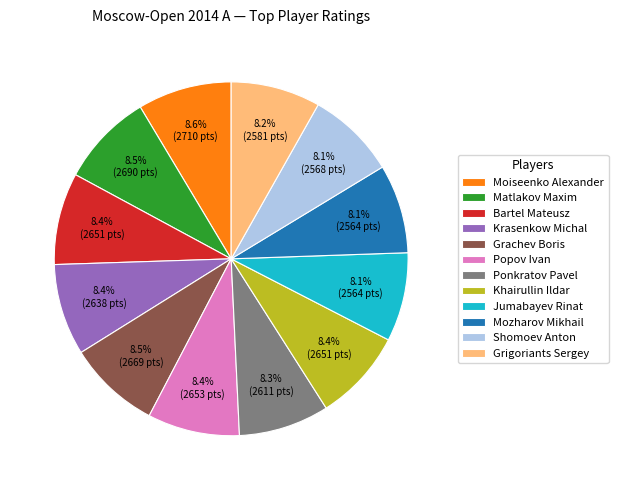

What percentage is the Bartel Mateusz slice, to the nearest percent?

8%